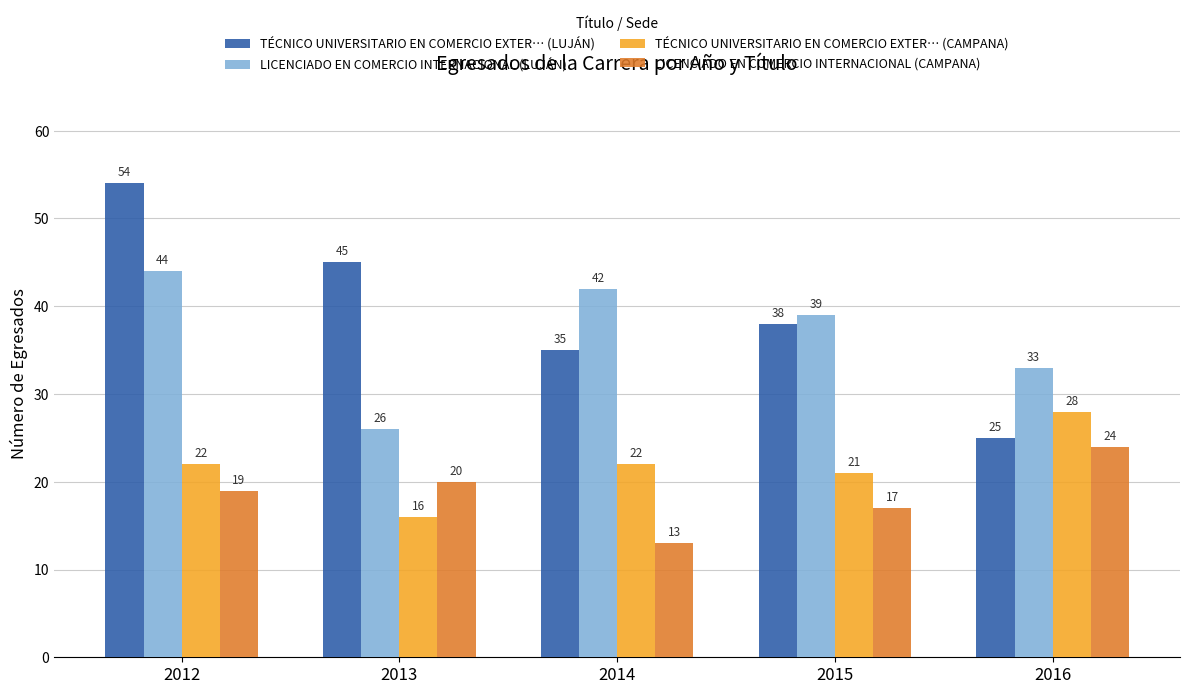

How many categories are shown in the chart?

5